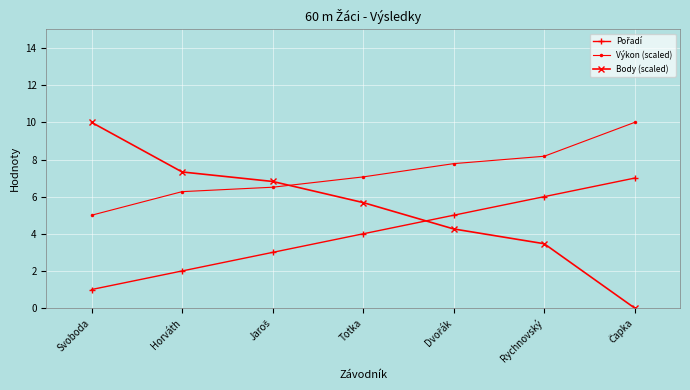

True or false: Výkon (scaled) has a value of 8.2 at Rychnovský.

True